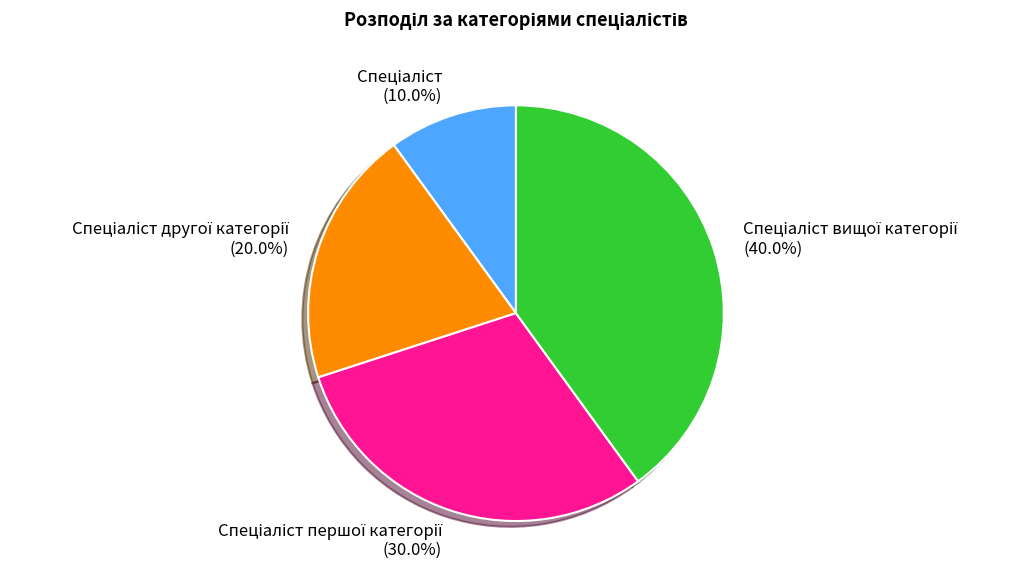

Does any single category account for the majority?

No